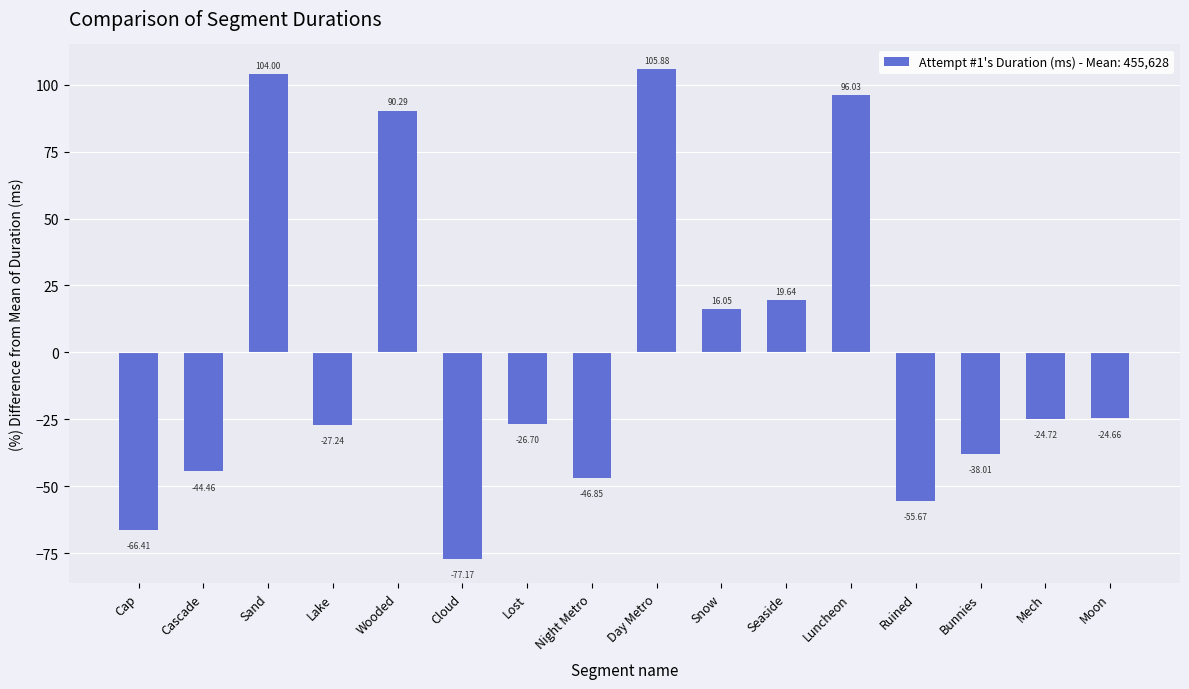

What is the difference between the second highest and second lowest values?

170.4